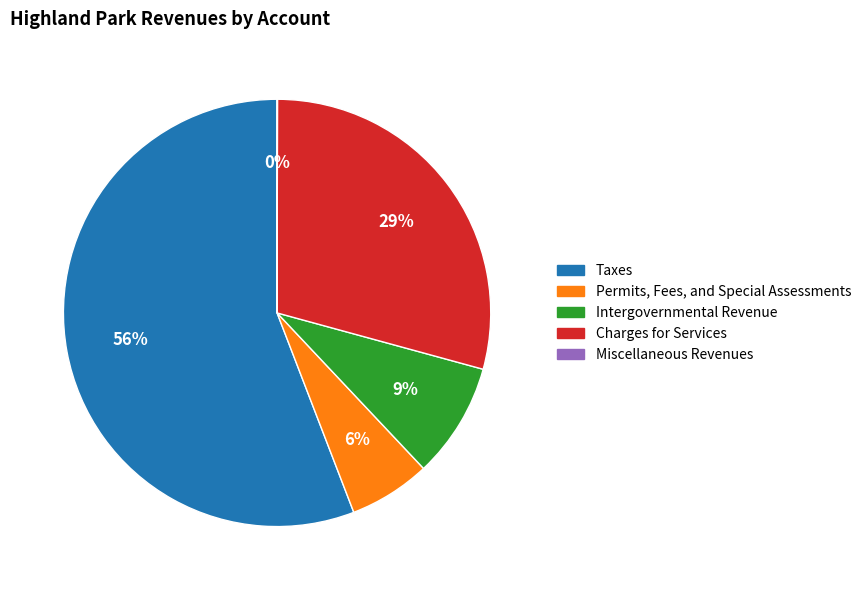

What is the largest slice in the pie chart?

Taxes